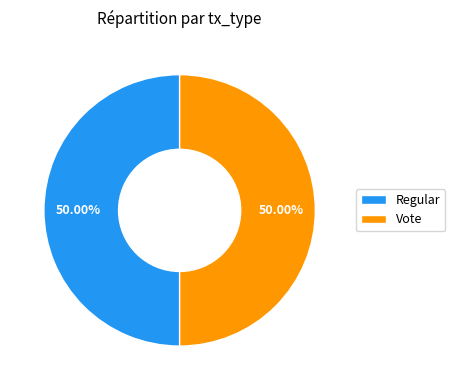

Do Regular and Vote together represent more than half of the pie?

Yes